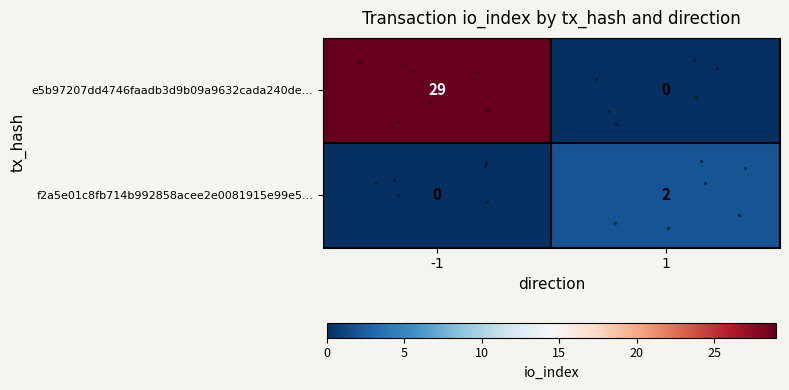

Which series has the widest spread of values?

row_0